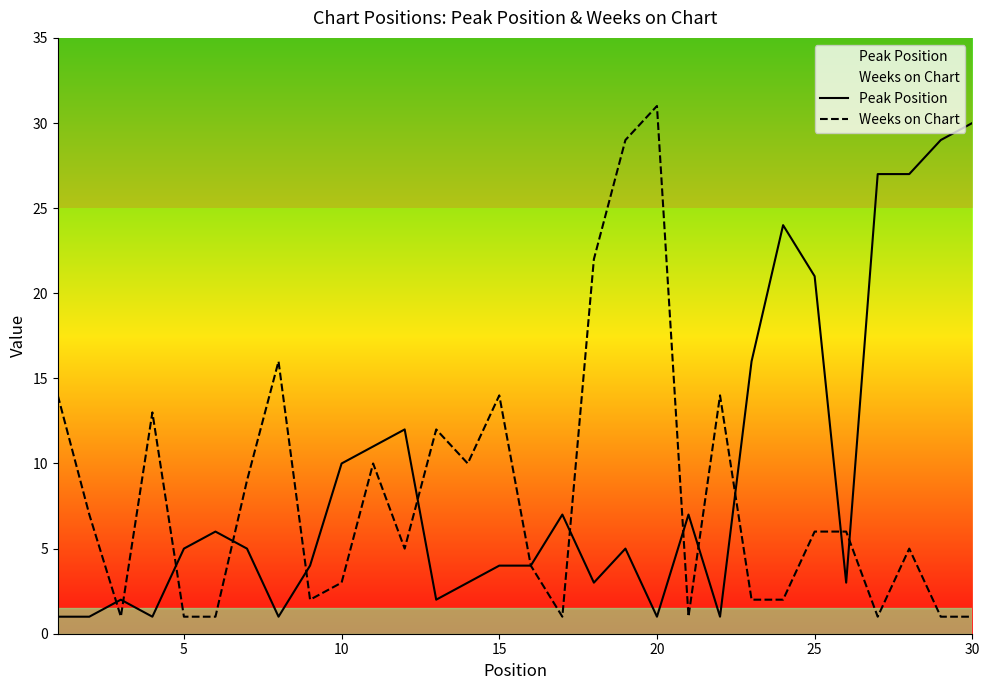

How many lines are shown in the chart?

2